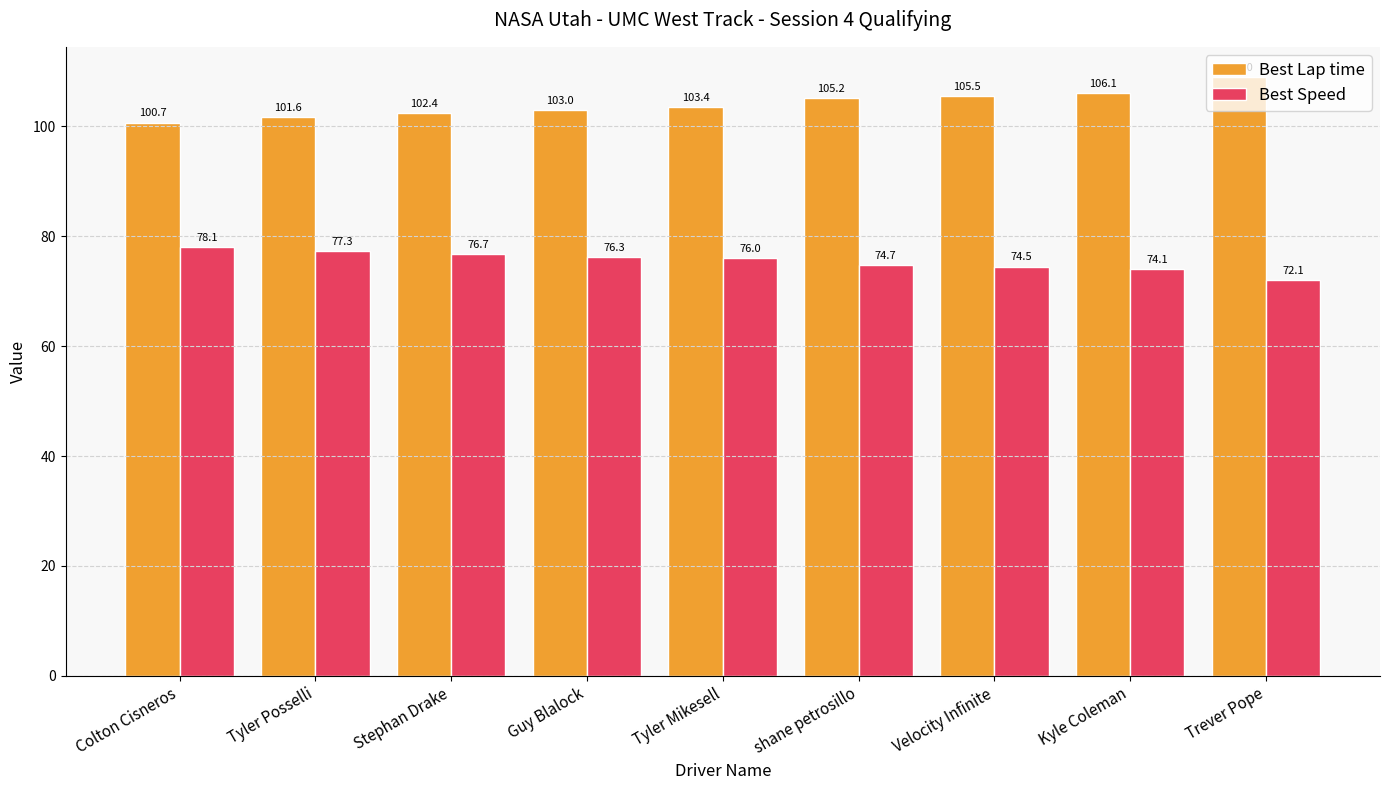

What is the minimum value shown in the chart?

72.1